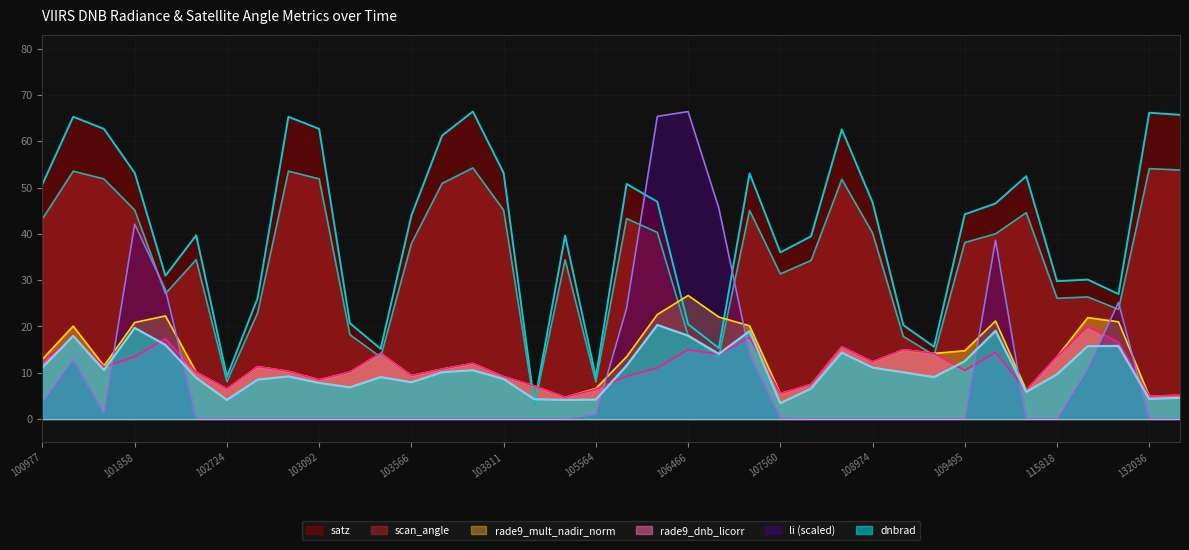

Reading right to left, transcribe all the data shown in this chart.

dnbrad: 4.6	4.4	15.8	15.7	9.7	5.9	19.1	12.5	9.1	10.1	11.1	14.3	6.6	3.4	19.0	14.1	18.0	20.3	11.6	4.2	4.1	4.3	8.6	10.5	10.1	7.9	9.1	6.8	7.8	9.2	8.5	4.1	8.9	16.0	19.7	10.6	17.9	11.1
satz: 65.7	66.2	27.0	30.1	29.8	52.5	46.6	44.2	15.6	20.3	46.8	62.5	39.5	36.0	53.1	15.3	20.5	46.9	50.8	9.0	39.6	3.3	53.1	66.4	61.2	43.9	15.2	20.7	62.7	65.3	26.2	9.1	39.7	30.9	53.2	62.7	65.3	50.7
scan_angle: 53.8	54.1	23.7	26.4	26.1	44.6	40.0	38.1	13.8	17.9	40.2	51.8	34.3	31.3	45.1	13.5	18.1	40.3	43.3	8.0	34.4	2.9	45.1	54.2	50.9	37.9	13.4	18.2	51.9	53.5	23.0	8.1	34.4	27.1	45.1	51.9	53.5	43.2
rade9_mult_nadir_norm: 5.1	5.0	21.0	21.9	13.5	6.2	21.2	14.8	14.2	15.0	12.3	15.6	7.5	5.5	20.1	22.0	26.7	22.6	13.5	6.6	4.7	7.1	9.1	12.0	10.8	9.4	14.2	10.1	8.5	10.3	11.3	6.5	10.1	22.3	20.9	11.5	20.1	12.9
rade9_dnb_licorr: 5.1	5.0	16.6	20.0	13.5	6.2	14.4	10.5	14.2	15.0	12.3	15.6	7.5	5.5	17.6	14.0	15.0	11.1	9.2	6.4	4.7	7.1	9.1	12.0	10.8	9.4	14.2	10.1	8.5	10.3	11.3	6.5	10.1	17.3	13.4	11.2	17.8	12.3
li: 0.0	0.0	25.2	10.9	0.0	0.0	38.6	0.0	0.0	0.0	0.0	0.0	0.0	0.2	14.2	45.5	66.4	65.4	23.9	1.0	0.0	0.0	0.0	0.0	0.0	0.0	0.0	0.0	0.0	0.0	0.0	0.0	0.2	28.0	42.1	1.3	12.9	3.7